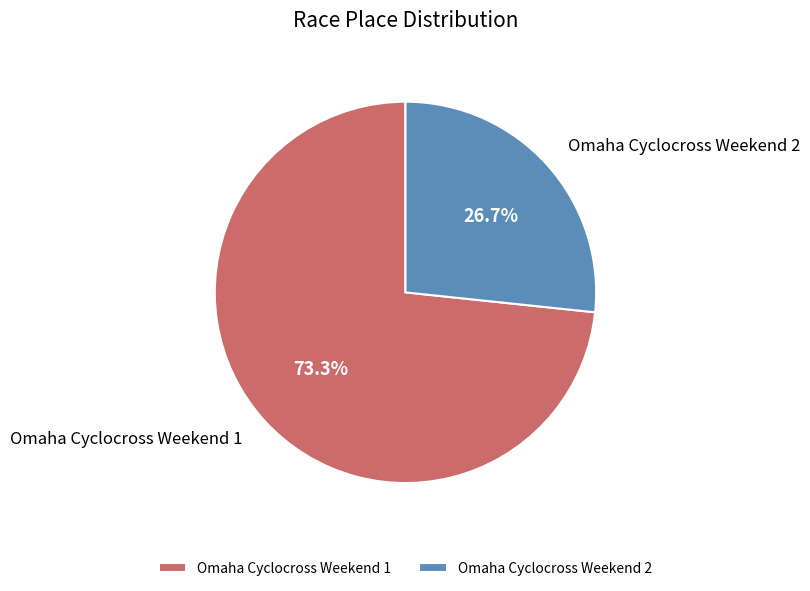

The Omaha Cyclocross Weekend 2 slice represents 12% of the pie. True or false?

False